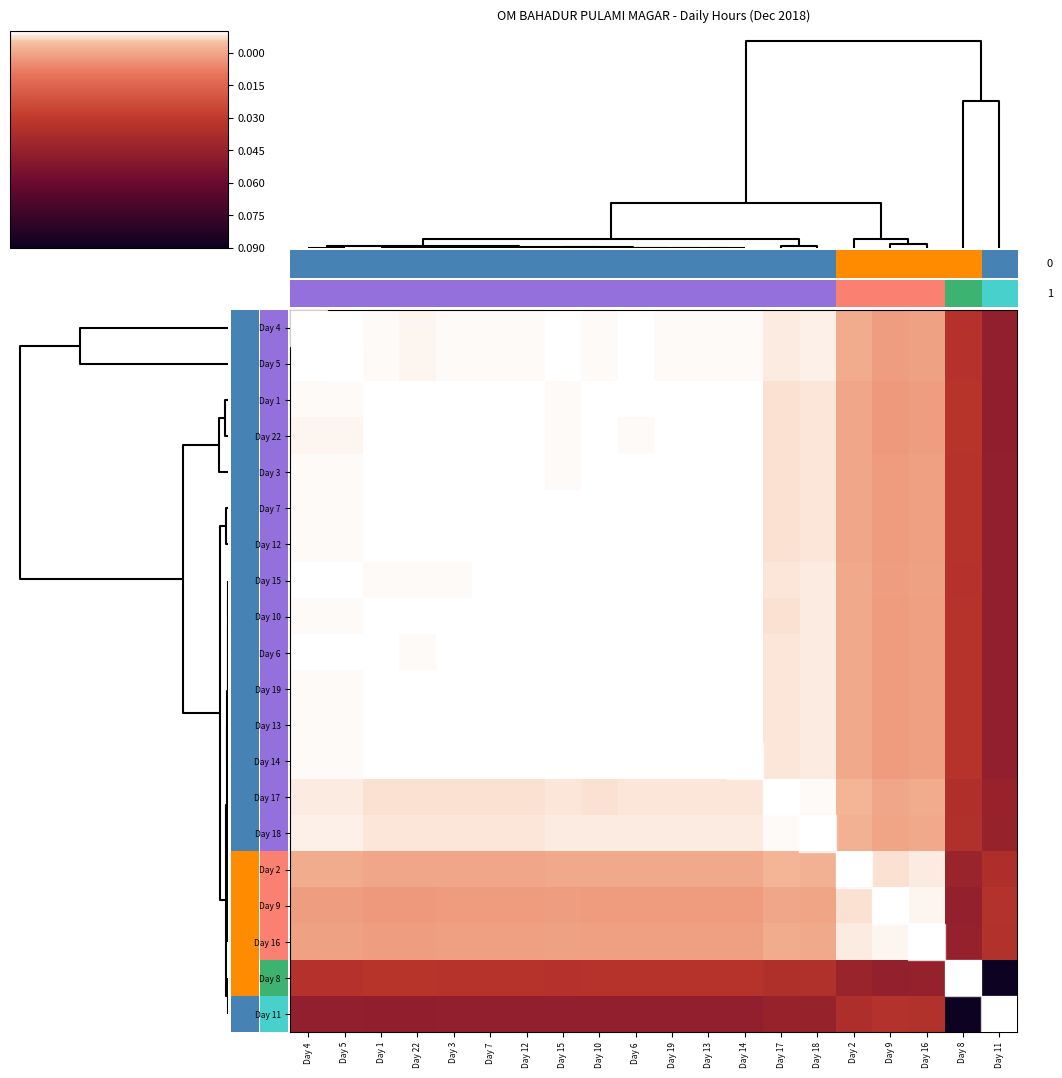

How many series are shown in this chart?

20